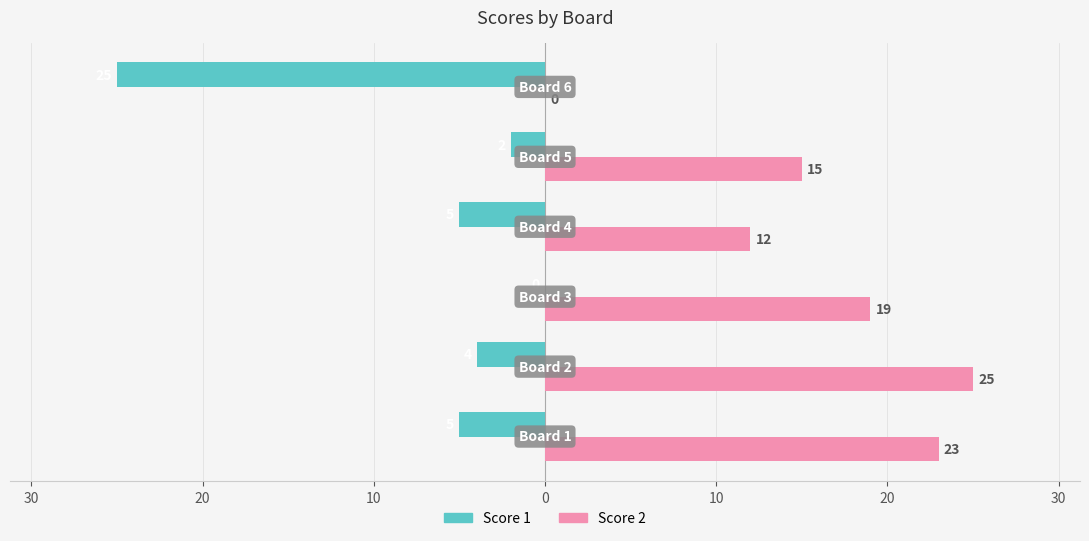

What are all the series names shown in the legend?

Score 1, Score 2